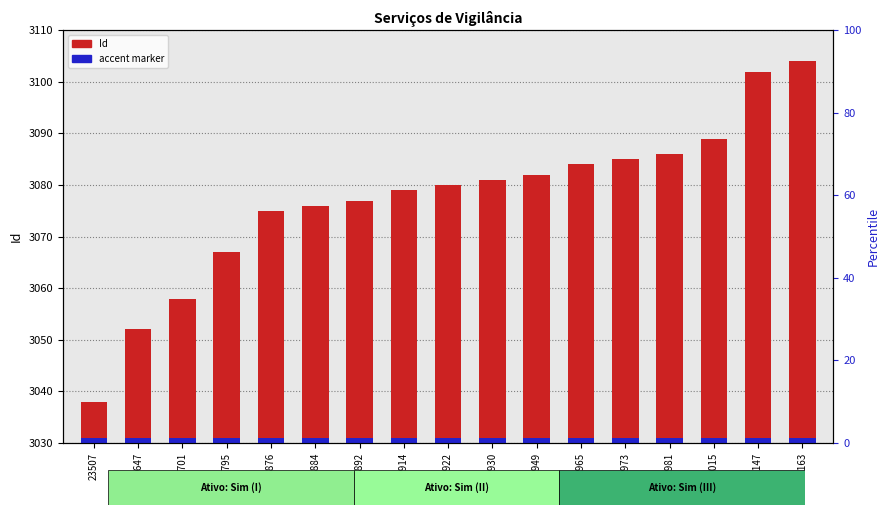

What is the value of the 6th bar from the left?

3076